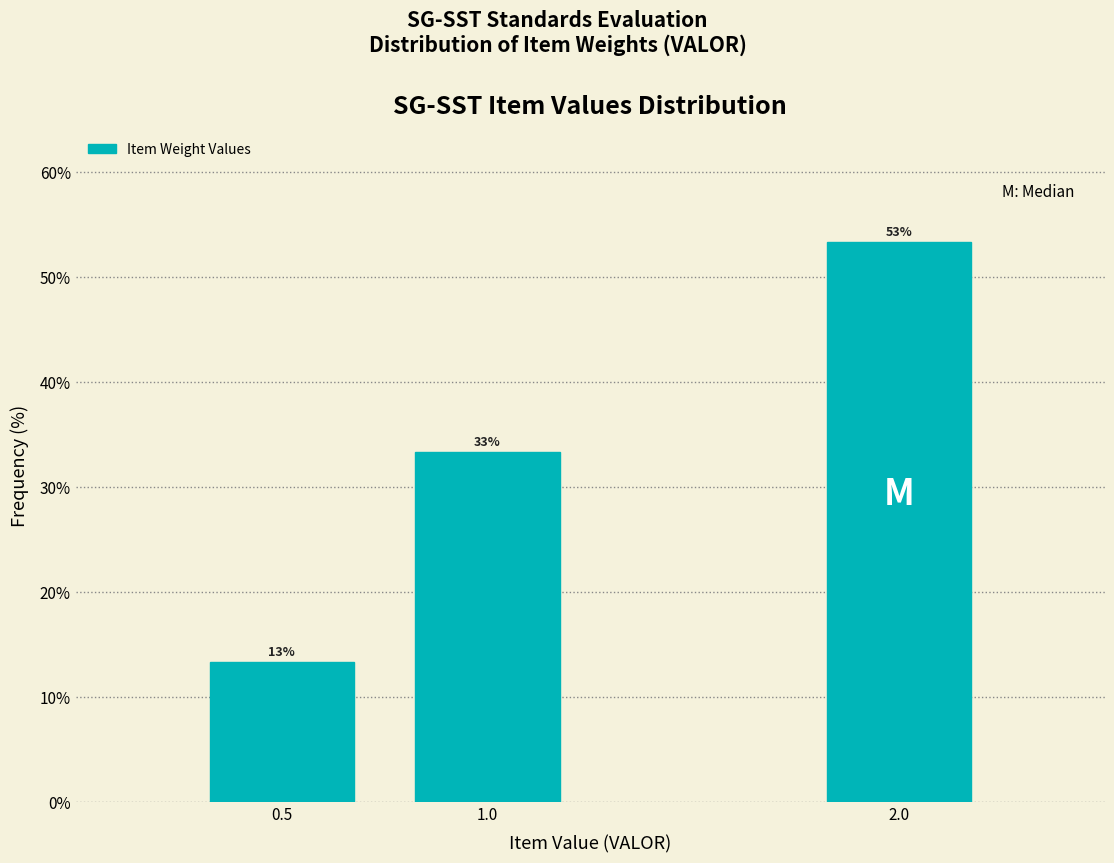

Does the chart contain any negative values?

No